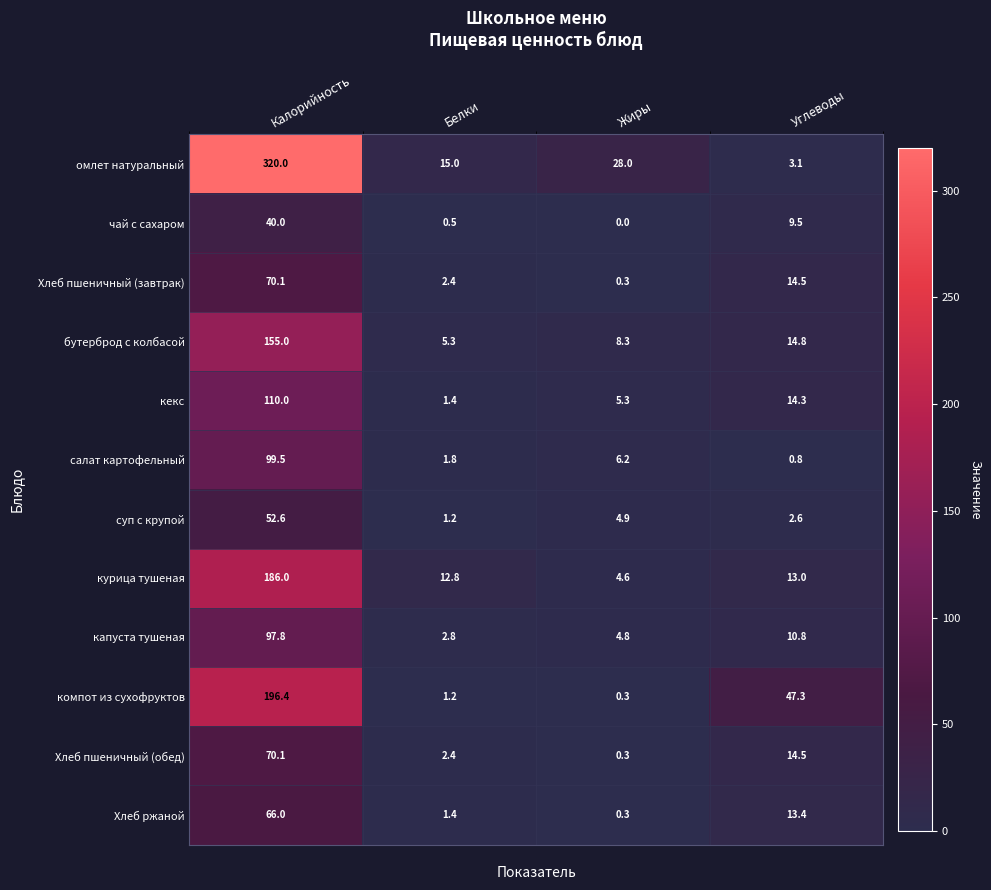

Is the value of салат картофельный at Углеводы greater than the value of Хлеб пшеничный (завтрак) at Белки?

No